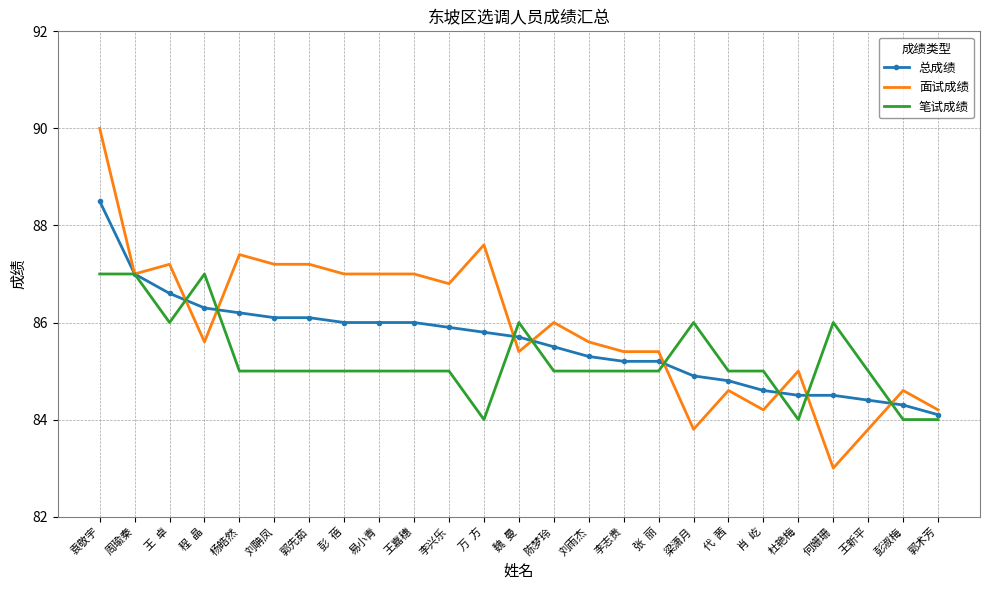

Is the value of 总成绩 at 郭术芳 greater than the value of 笔试成绩 at 李志贵?

No